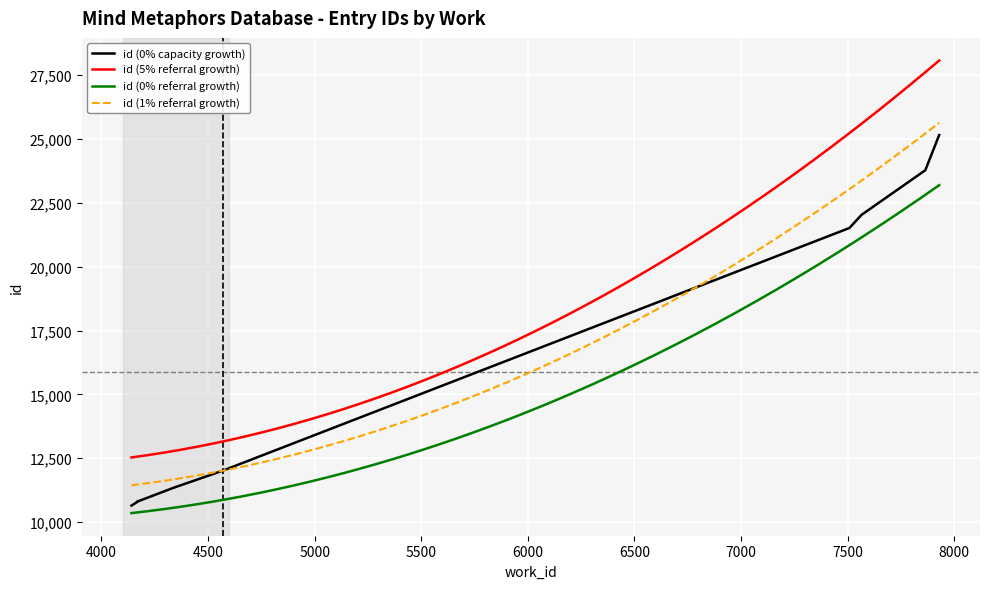

What is the minimum value shown in the chart?

10646